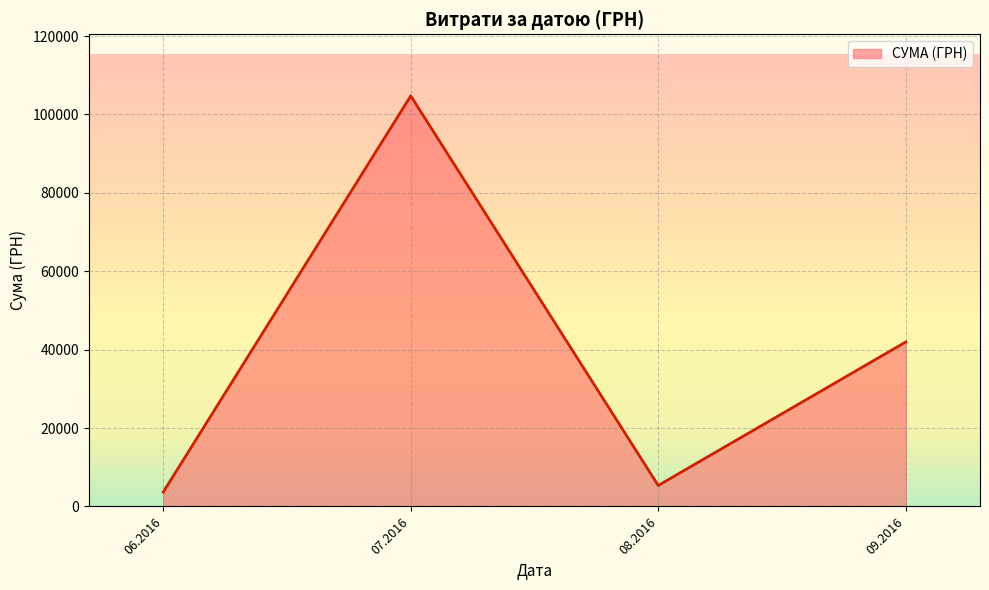

What is the change in value from 07.2016 to 09.2016?

-62779.8